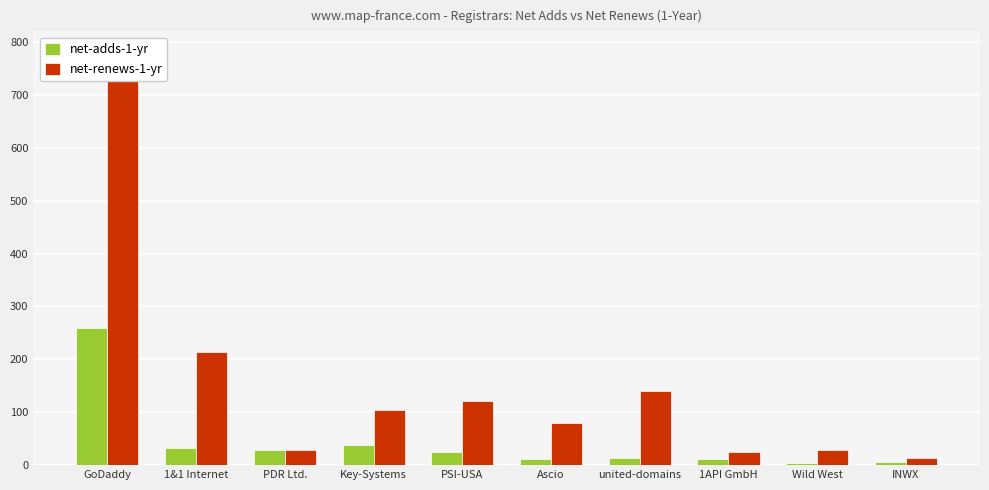

What is the difference between the maximum and minimum values in the net-renews-1-yr series?

724